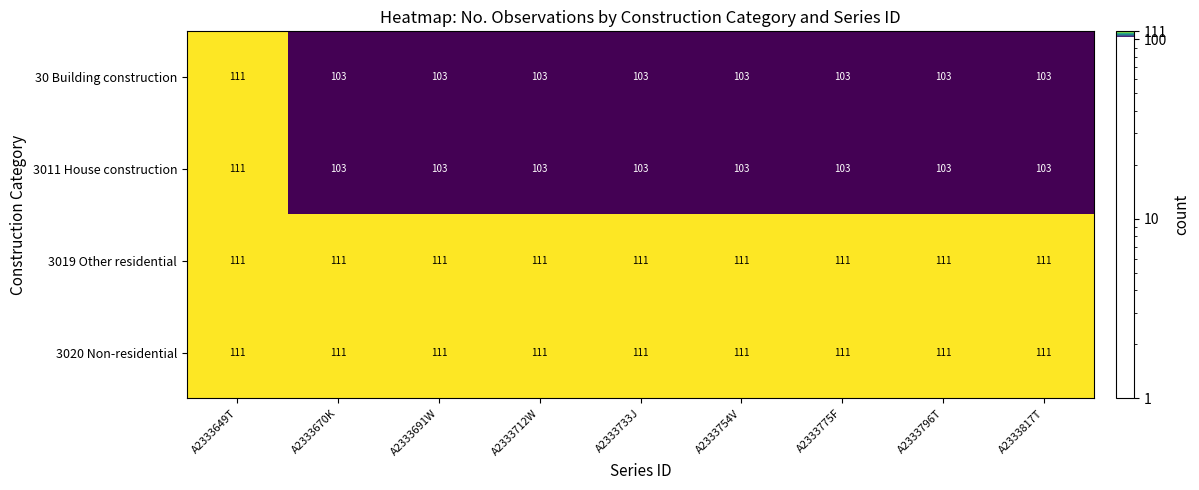

What is the greatest value displayed?

111